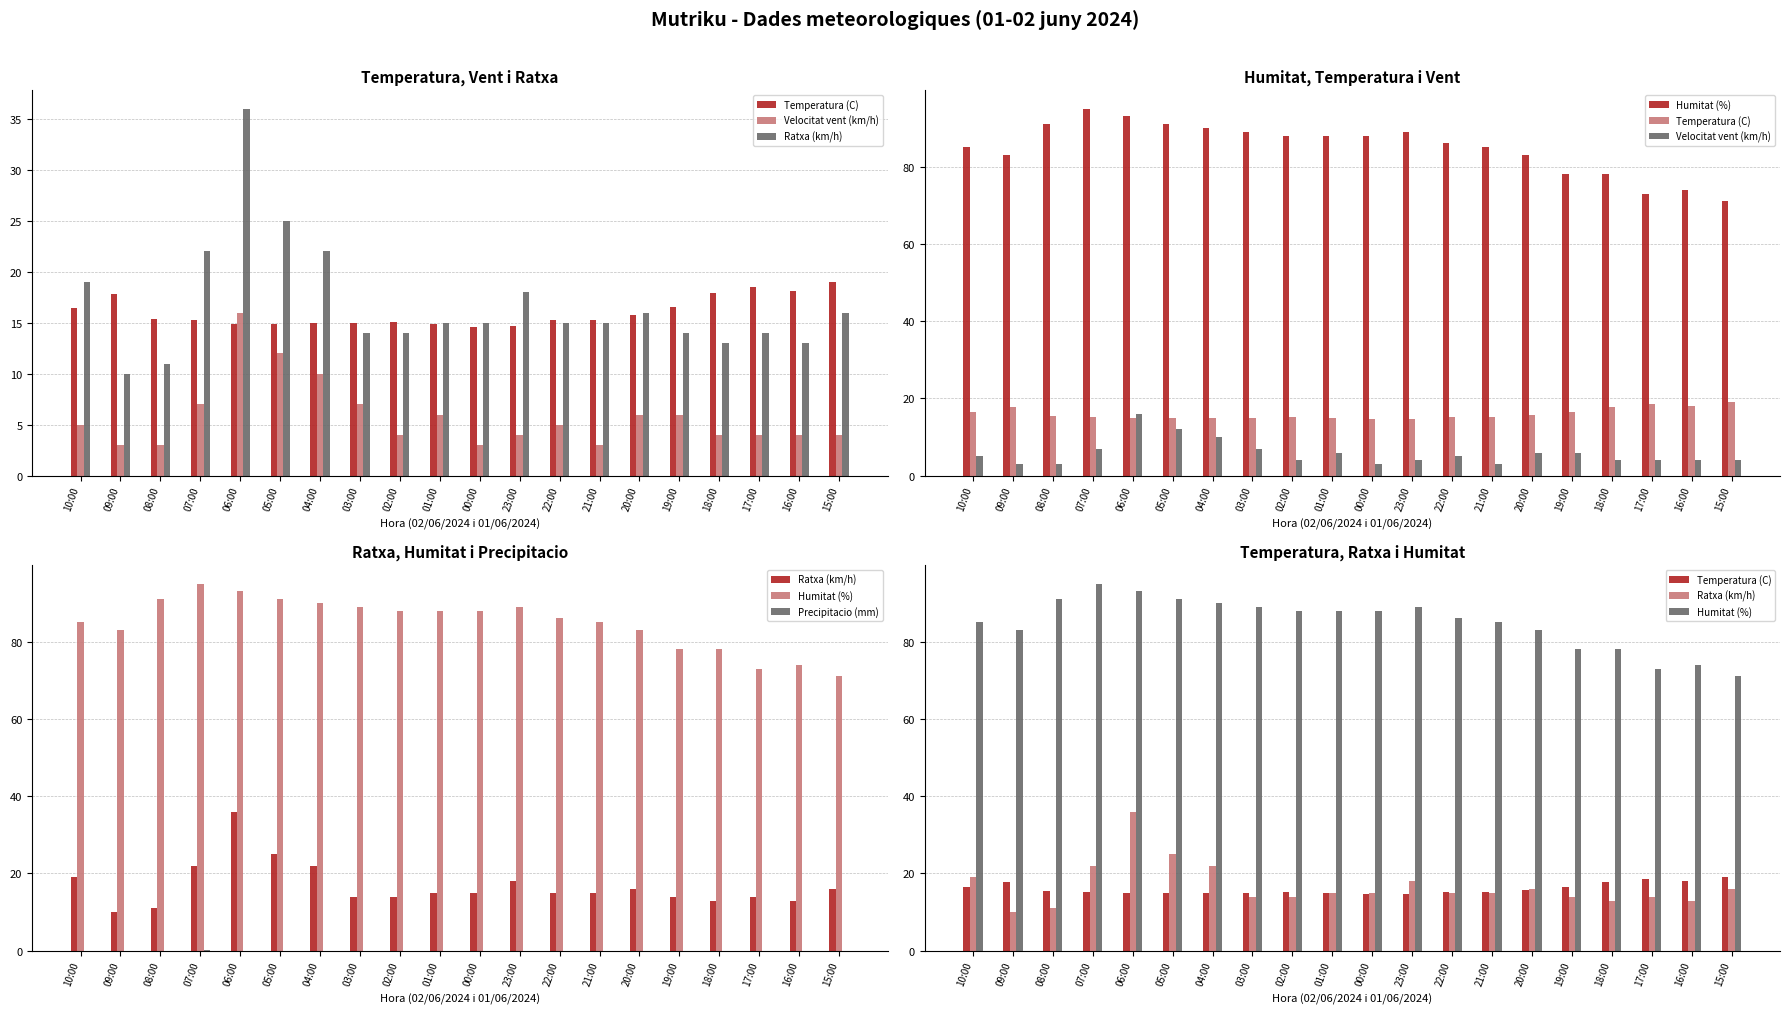

What is the sum of all Humitat (%) values?

1698.0